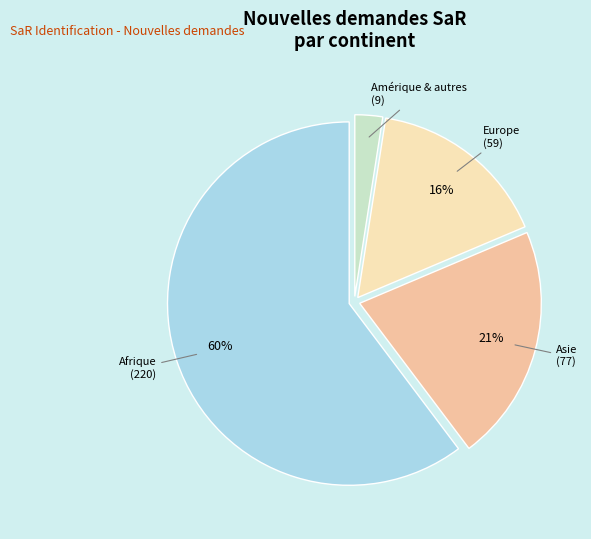

Is there any slice that represents more than half of the pie?

Yes